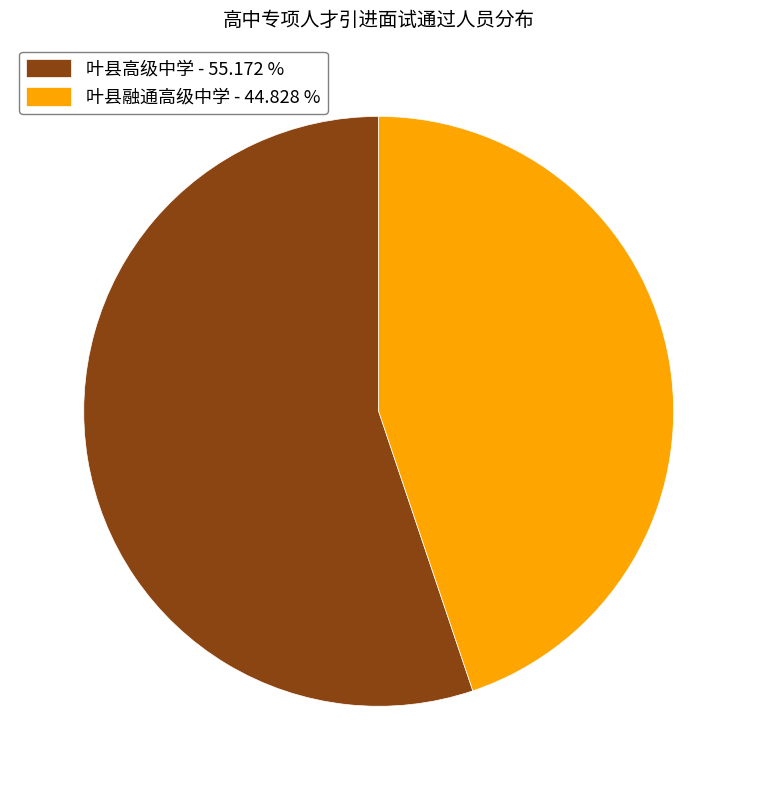

How many slices are in this pie chart?

2